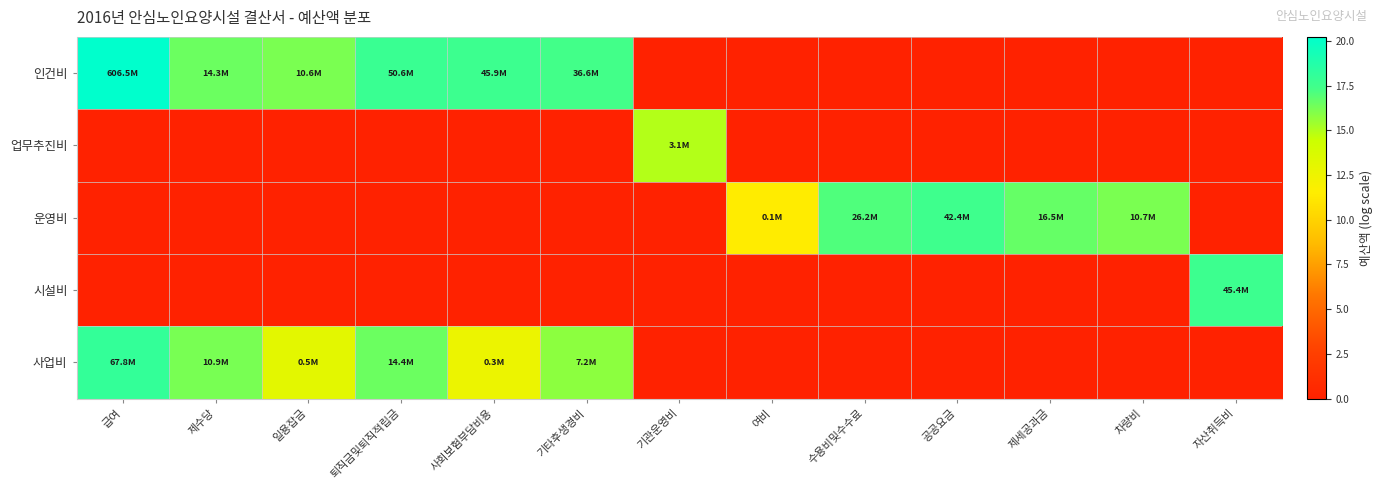

Reading left to right, what are all the values shown in this chart?

인건비: 급여=20.2	제수당=16.5	일용잡금=16.2	퇴직금및퇴직적립금=17.7	사회보험부담비용=17.6	기타후생경비=17.4	기관운영비=0.0	여비=0.0	수용비및수수료=0.0	공공요금=0.0	제세공과금=0.0	차량비=0.0	자산취득비=0.0
업무추진비: 급여=0.0	제수당=0.0	일용잡금=0.0	퇴직금및퇴직적립금=0.0	사회보험부담비용=0.0	기타후생경비=0.0	기관운영비=14.9	여비=0.0	수용비및수수료=0.0	공공요금=0.0	제세공과금=0.0	차량비=0.0	자산취득비=0.0
운영비: 급여=0.0	제수당=0.0	일용잡금=0.0	퇴직금및퇴직적립금=0.0	사회보험부담비용=0.0	기타후생경비=0.0	기관운영비=0.0	여비=11.5	수용비및수수료=17.1	공공요금=17.6	제세공과금=16.6	차량비=16.2	자산취득비=0.0
시설비: 급여=0.0	제수당=0.0	일용잡금=0.0	퇴직금및퇴직적립금=0.0	사회보험부담비용=0.0	기타후생경비=0.0	기관운영비=0.0	여비=0.0	수용비및수수료=0.0	공공요금=0.0	제세공과금=0.0	차량비=0.0	자산취득비=17.6
사업비: 급여=18.0	제수당=16.2	일용잡금=13.1	퇴직금및퇴직적립금=16.5	사회보험부담비용=12.6	기타후생경비=15.8	기관운영비=0.0	여비=0.0	수용비및수수료=0.0	공공요금=0.0	제세공과금=0.0	차량비=0.0	자산취득비=0.0